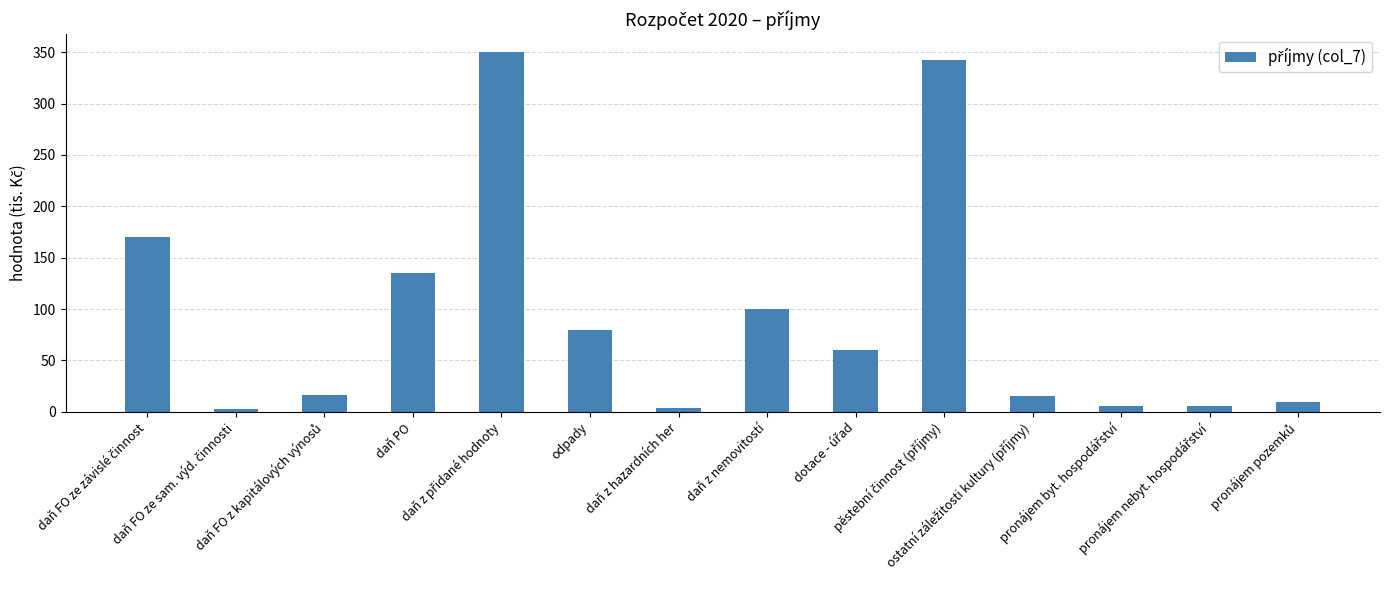

The chart shows a value of 133.7 at odpady. True or false?

False